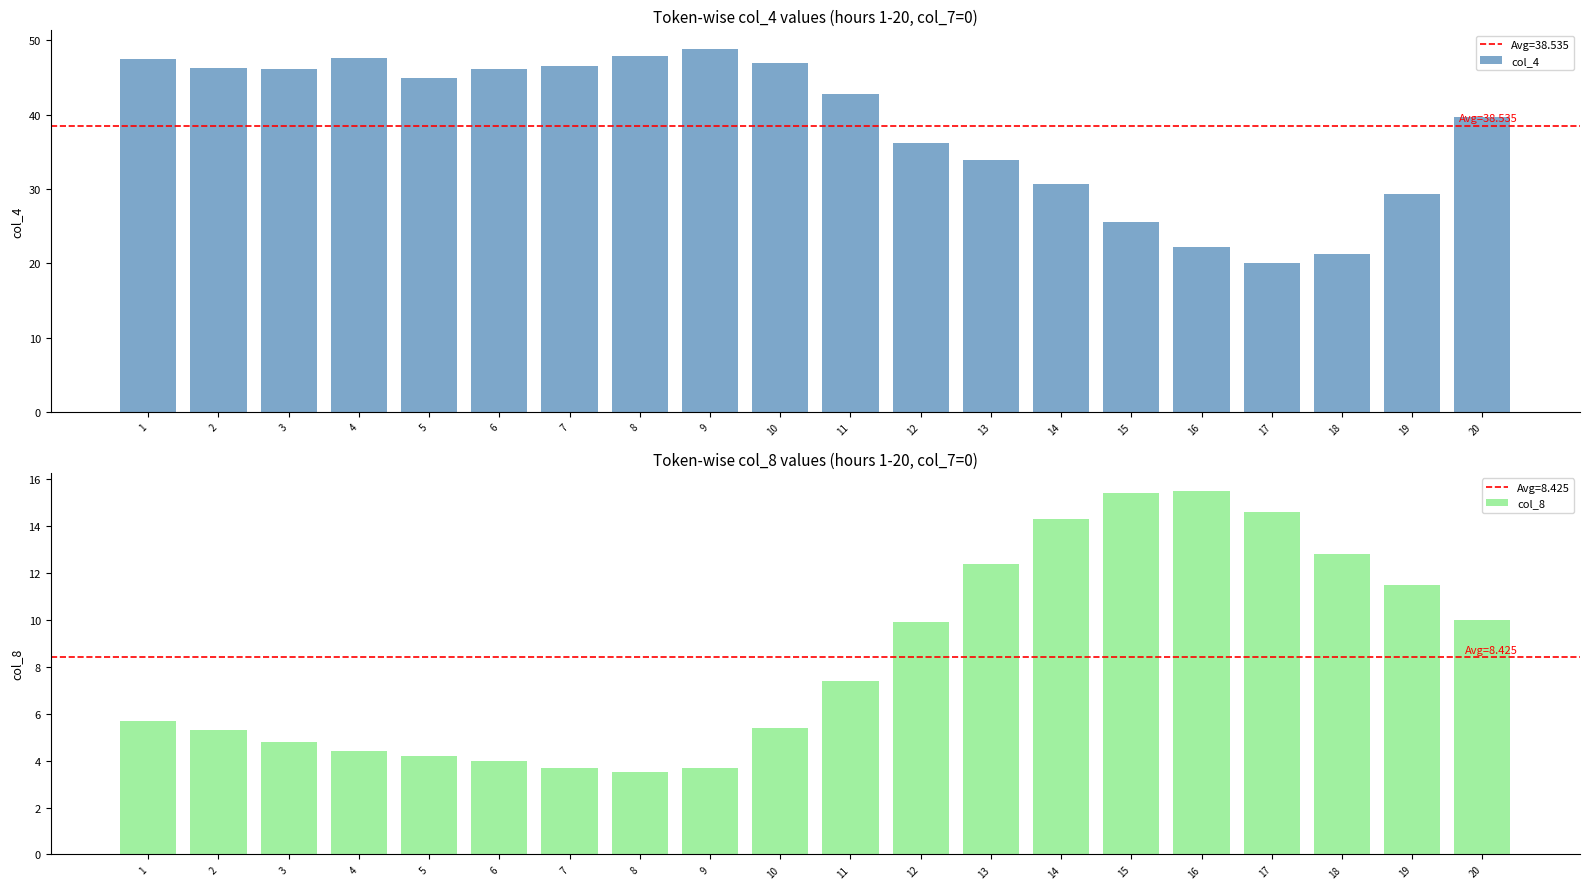

List the labels in order of col_4 value, largest first.

9, 8, 4, 1, 10, 7, 2, 3, 6, 5, 11, 20, 12, 13, 14, 19, 15, 16, 18, 17